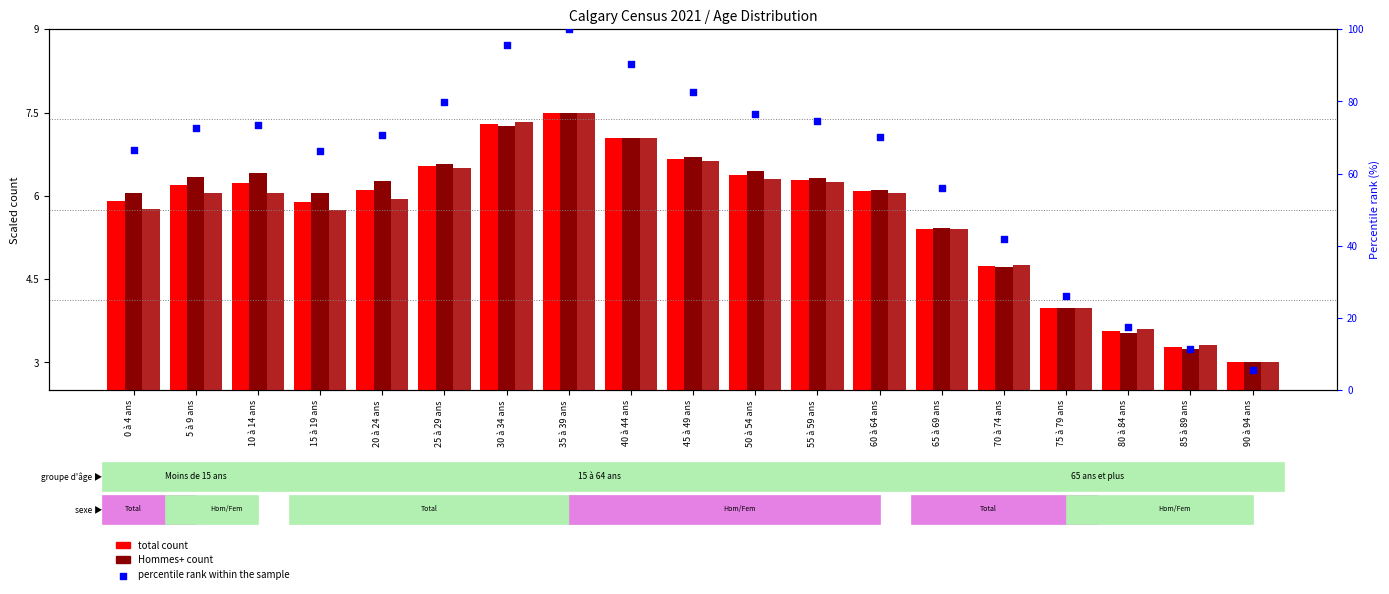

Which series contains the highest Y value?

percentile rank within the sample